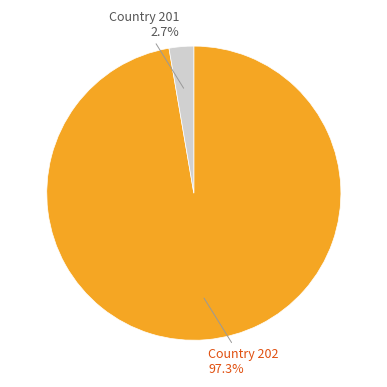

To the nearest percent, what is the average slice percentage?

50%